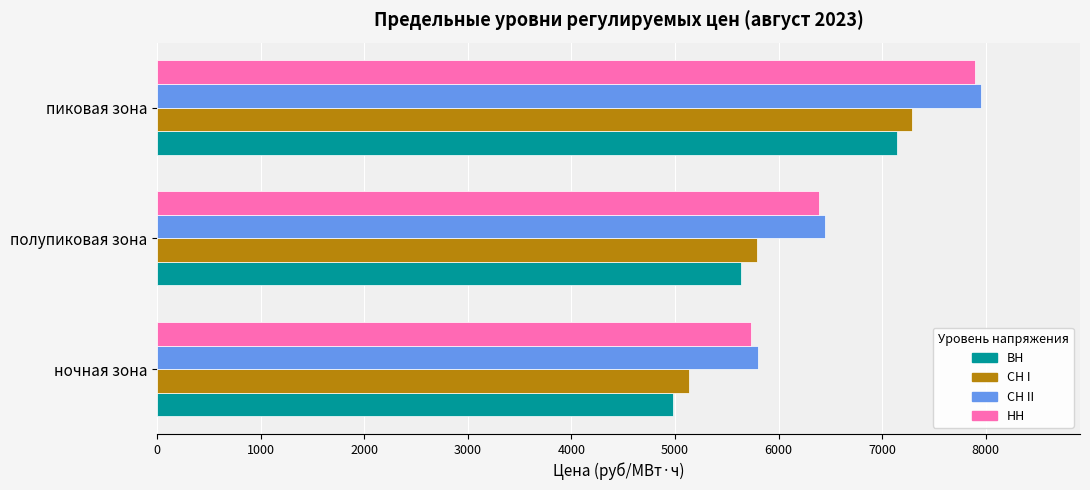

What is the maximum value shown in the chart?

7955.9